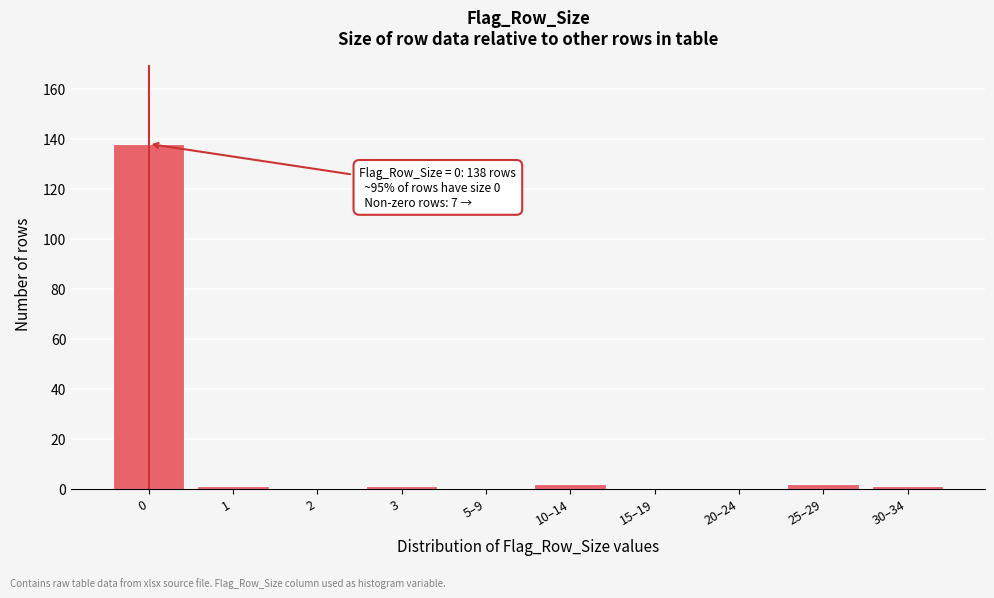

Reading left to right, extract all data points from this chart.

0=138	1=1	2=0	3=1	5–9=0	10–14=2	15–19=0	20–24=0	25–29=2	30–34=1